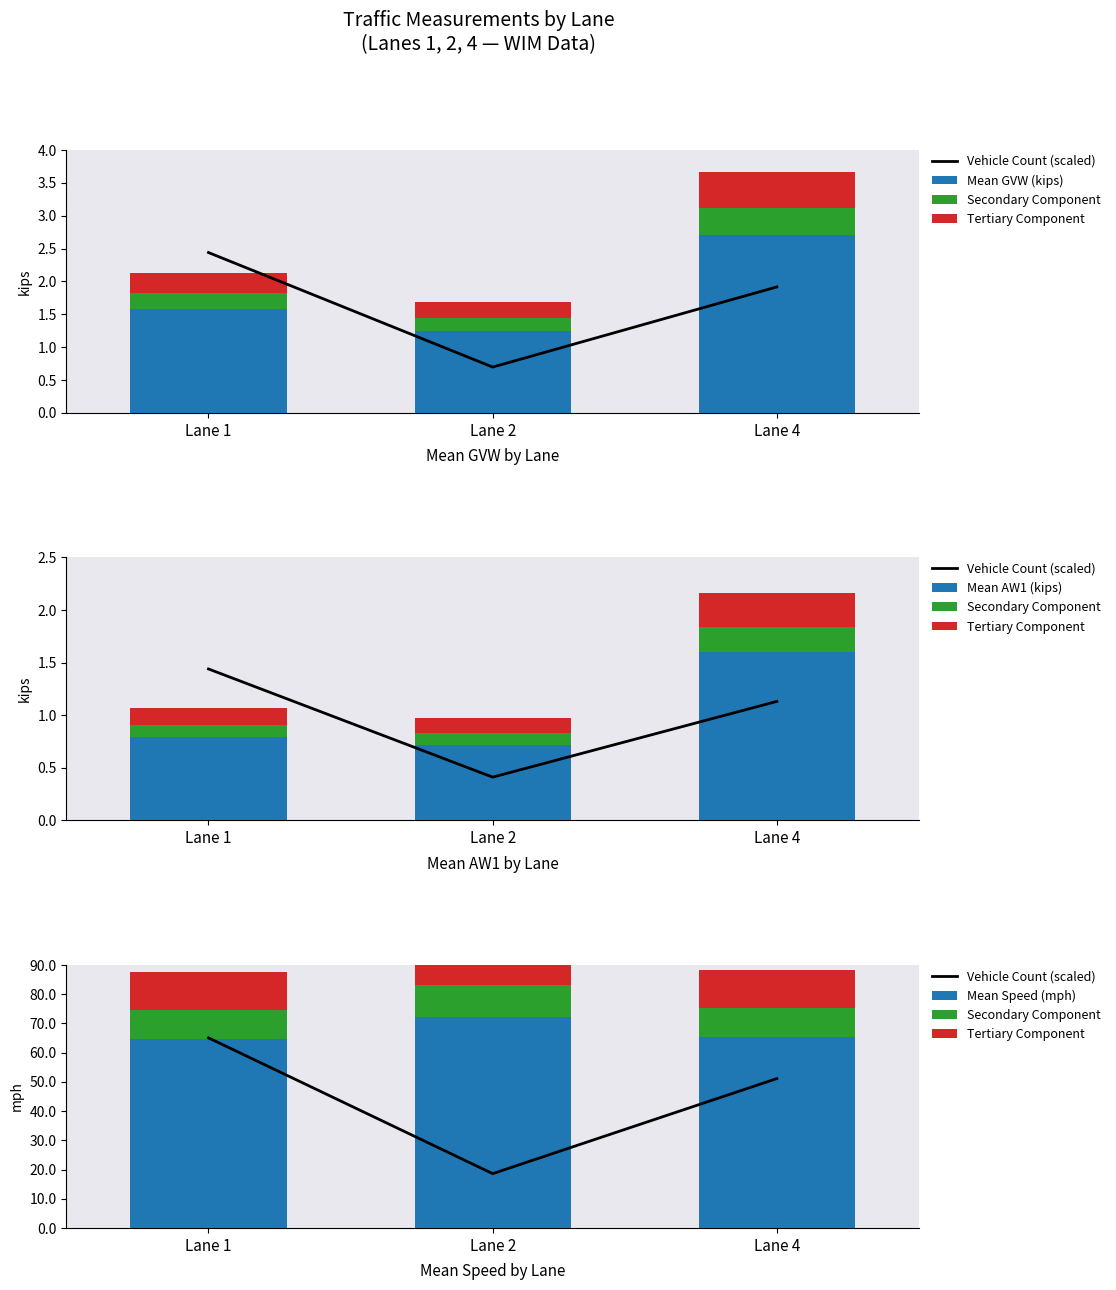

True or false: Tertiary Component has a value of 13.0 at Lane 1.

True